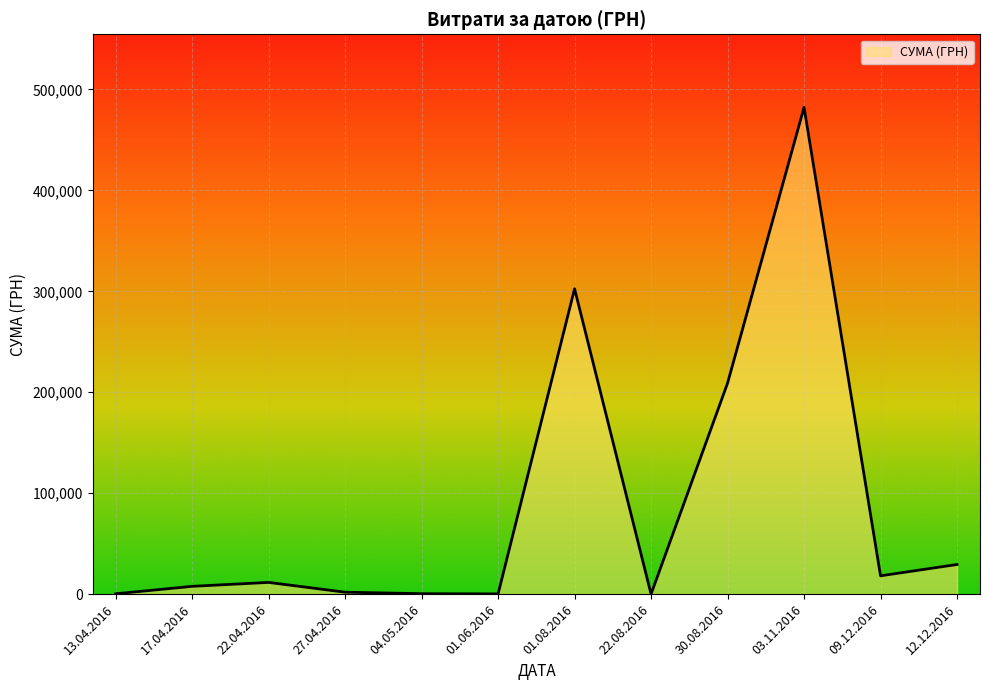

How many categories are shown in the chart?

12